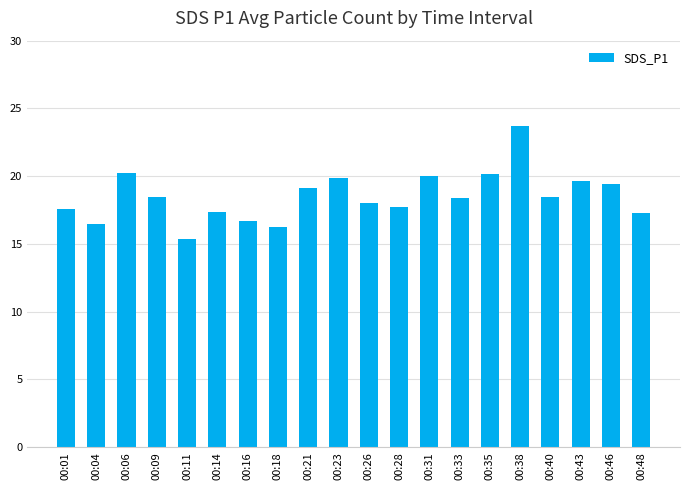

What is the maximum value shown in the chart?

23.7